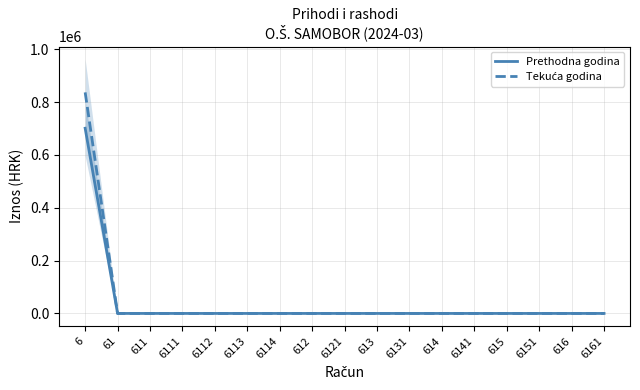

At which label is Prethodna godina closest to 350555?

61